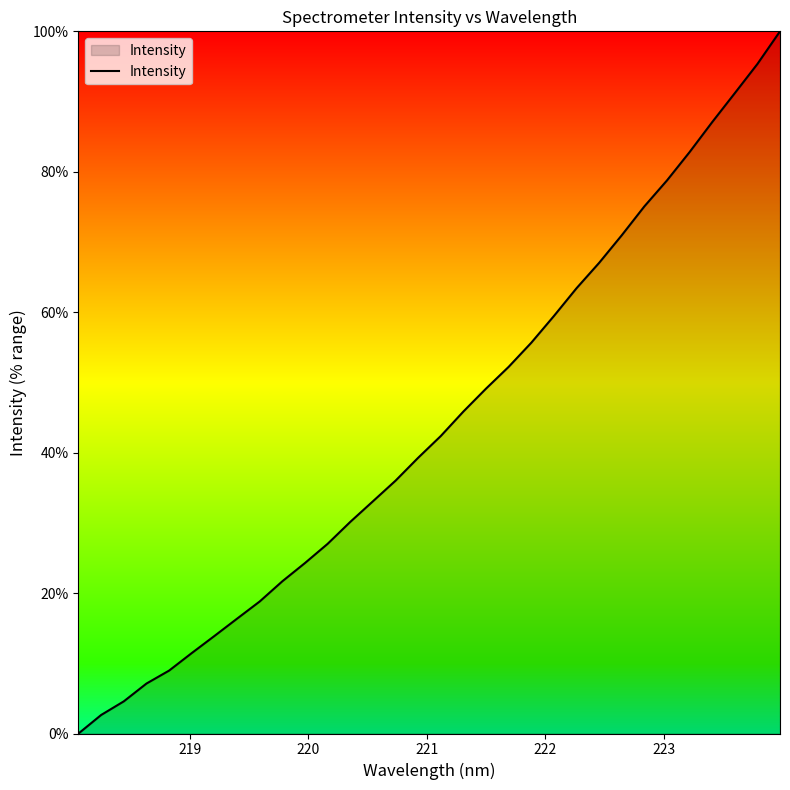

What is the difference between the maximum and minimum values?

100.0